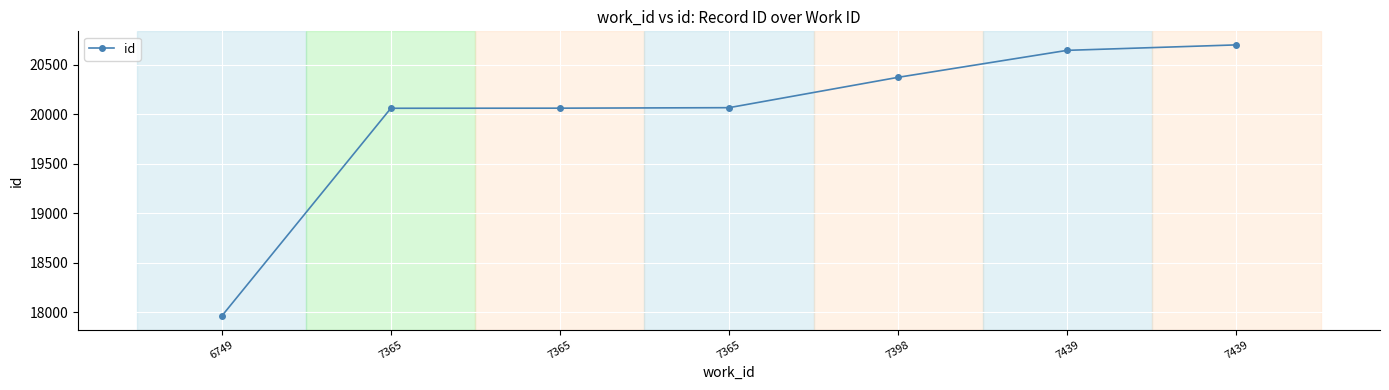

How many data points are less than 20065?

3